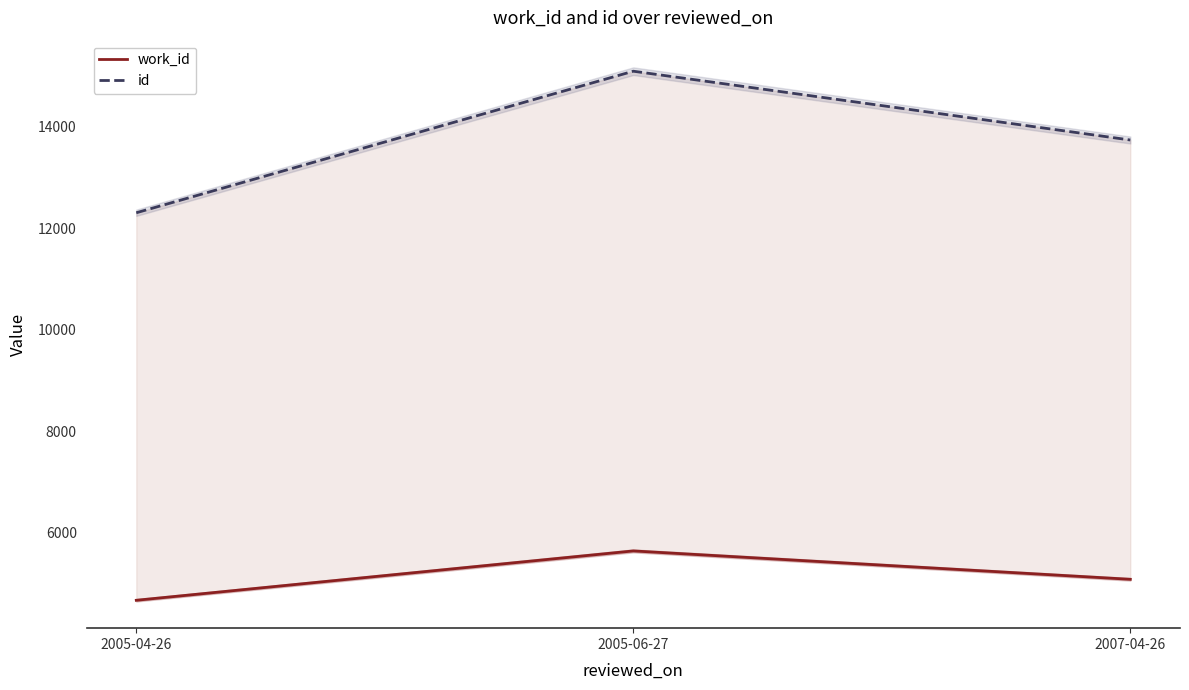

Which label corresponds to the largest value in the chart?

2005-06-27